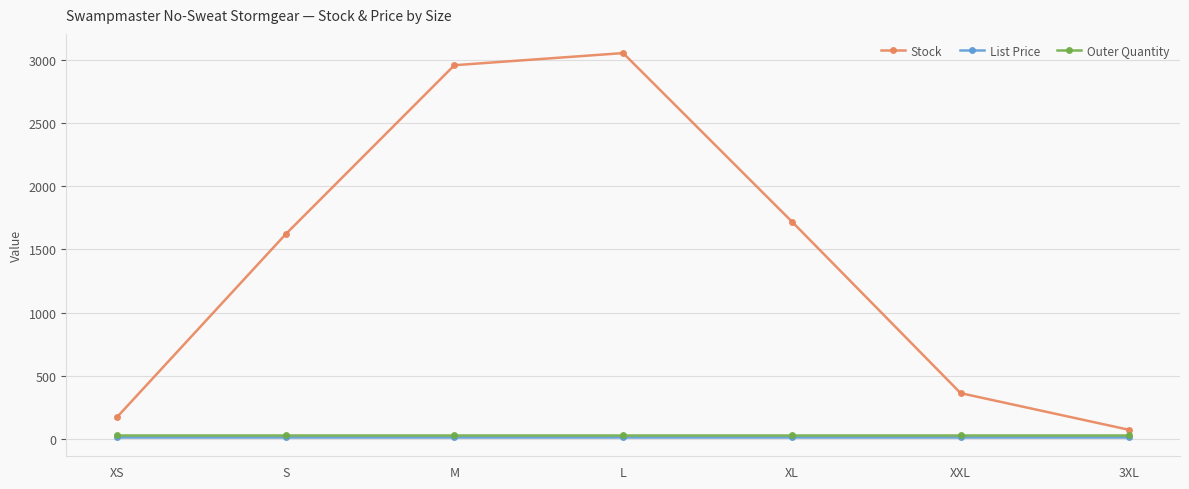

At how many categories does at least one series exceed 1551?

4